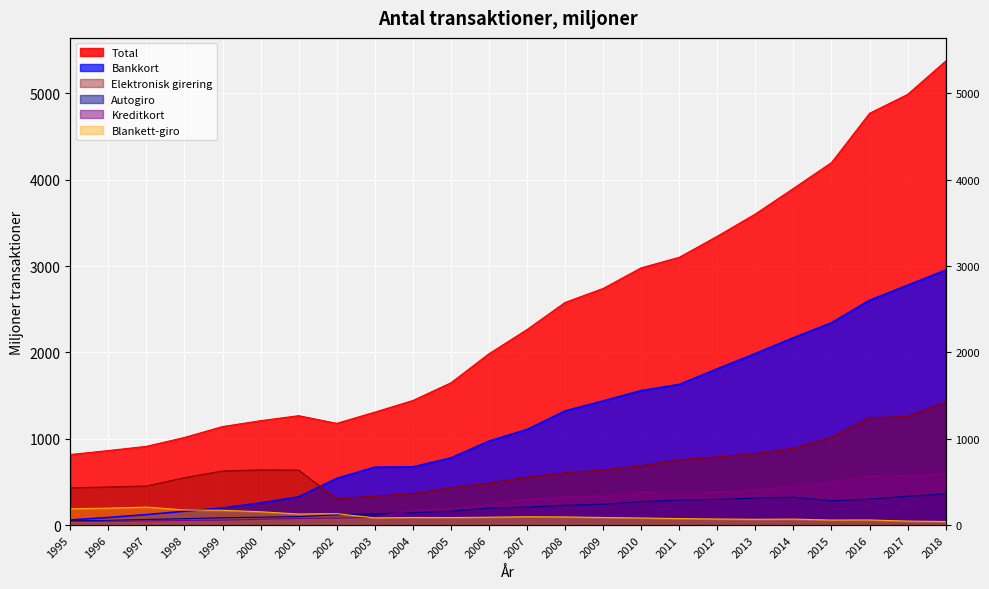

What is the value of the Blankett-giro point at the 14th from the left?

94